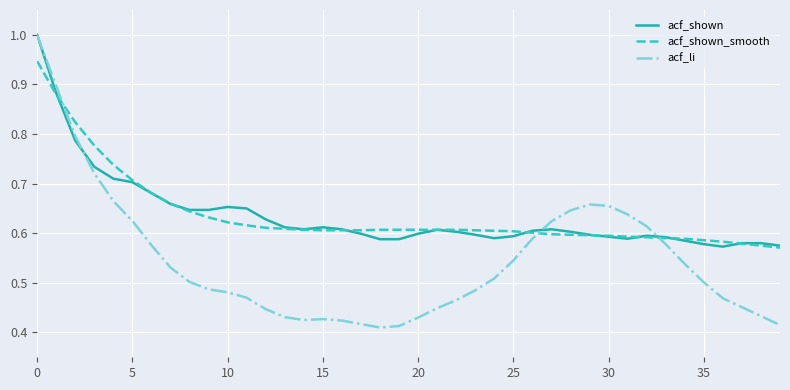

What is the greatest value displayed?

1.0